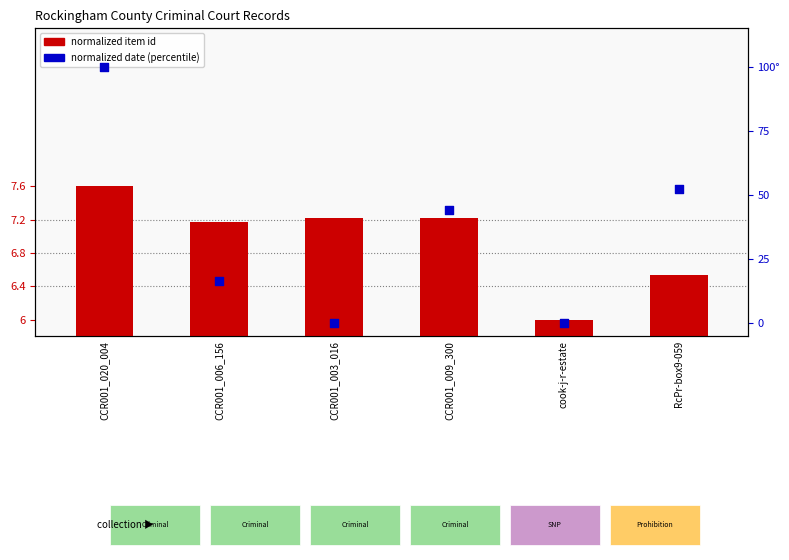

Which series contains the lowest Y value?

normalized date (percentile)